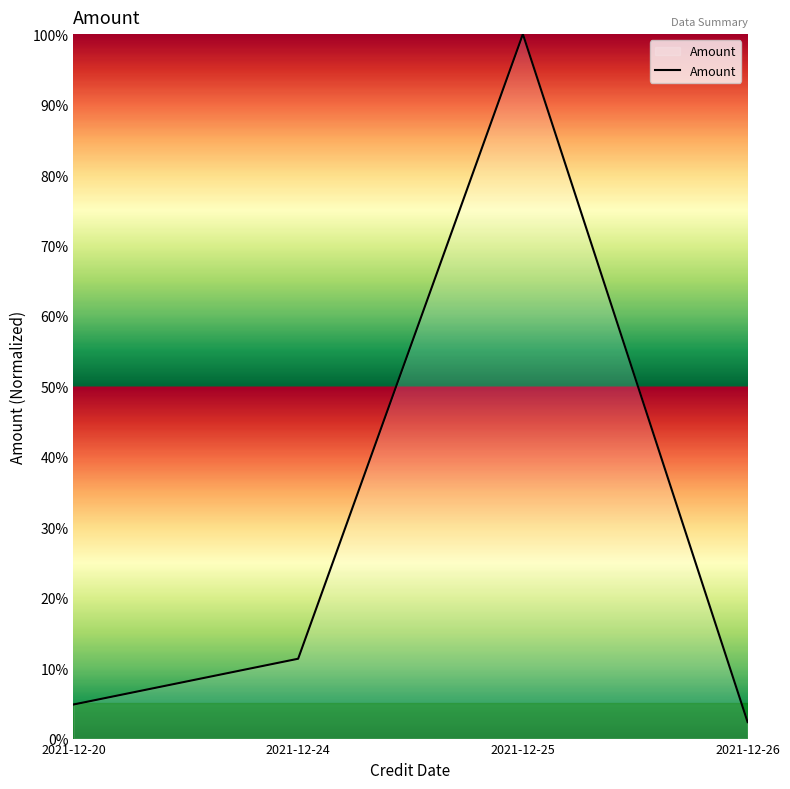

What is the minimum value shown in the chart?

2.3